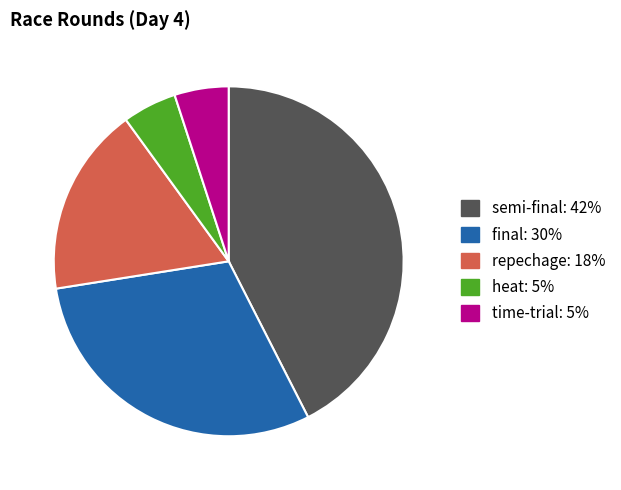

Count the number of slices in the pie.

5